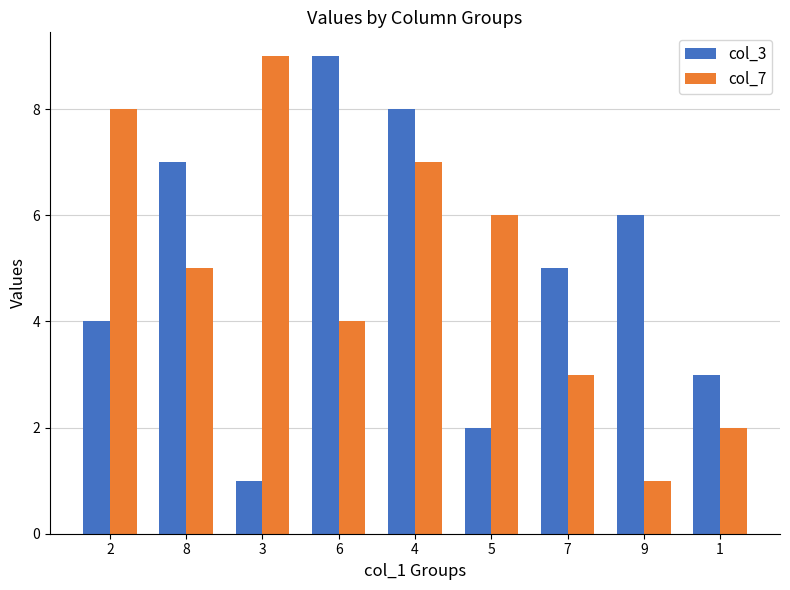

At which category is the sum across all series the highest?

4